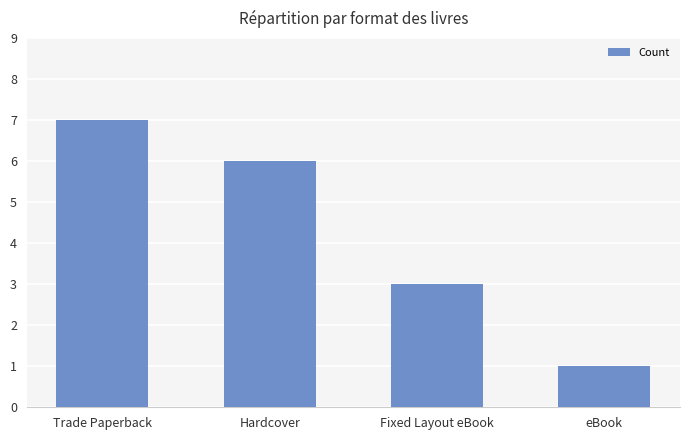

At which label is the value closest to 4?

Fixed Layout eBook